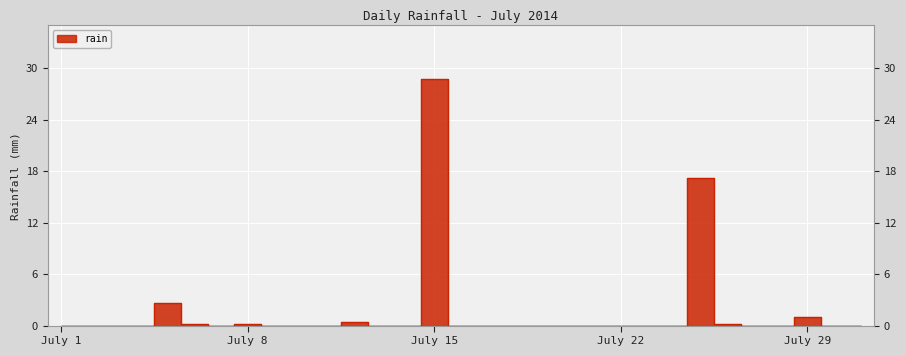

What is the sum of all values?

50.6